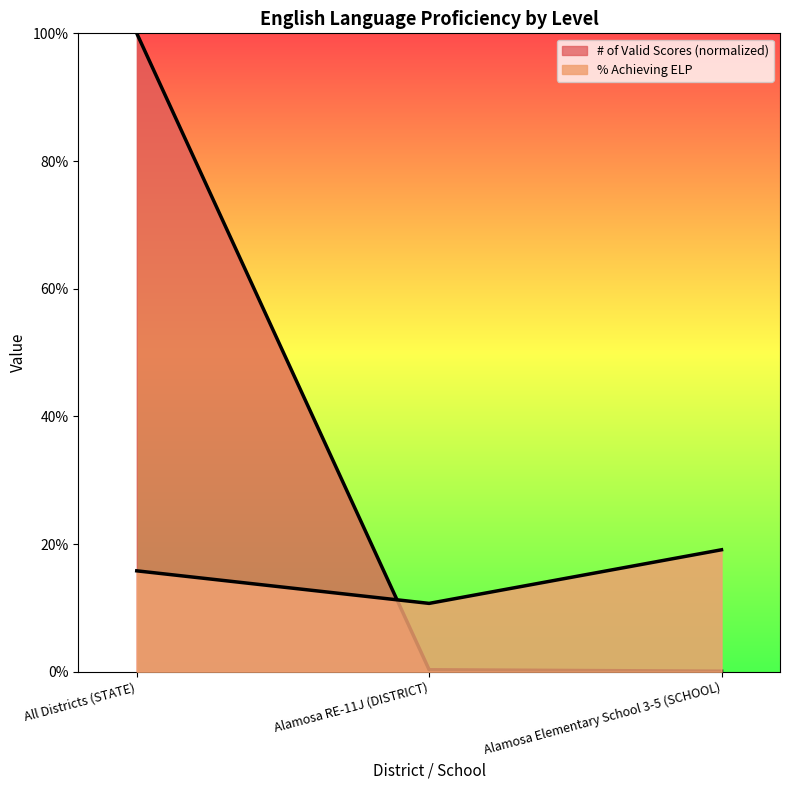

The # of Valid Scores (normalized) series shows 0.0 at Alamosa RE-11J (DISTRICT). True or false?

False